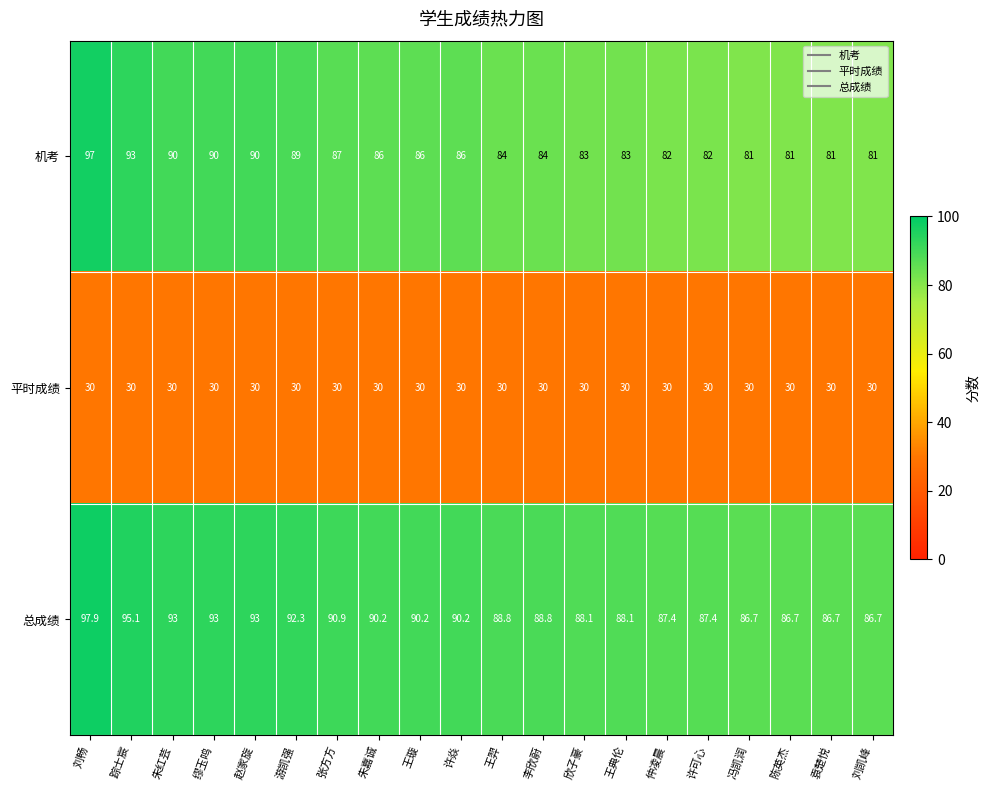

Count the number of categories in the chart.

20